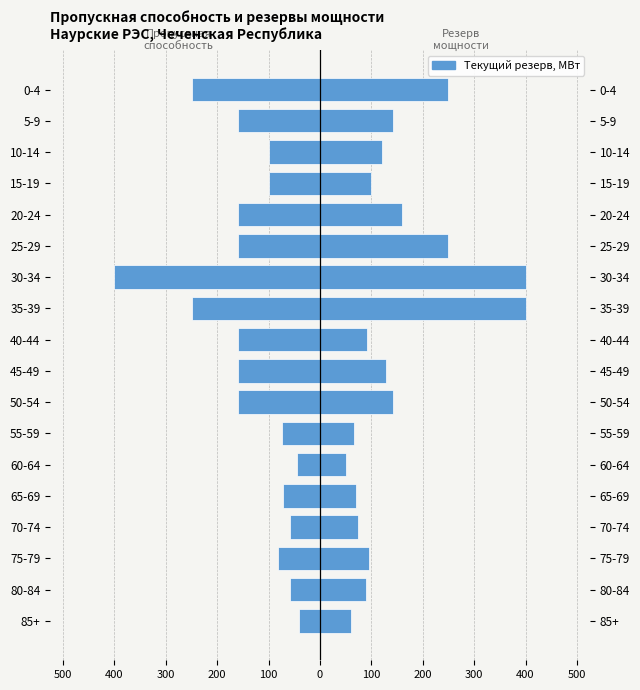

Reading left to right, extract all data points from this chart.

Пропускная способность (Ф): -40	-58	-81	-58	-72	-44	-73	-160	-160	-160	-250	-400	-160	-160	-100	-100	-160	-250
Текущий резерв, МВт: 60	89	95	74	70	50	66	143	129	92	400	400	250	160	100	121	142	250